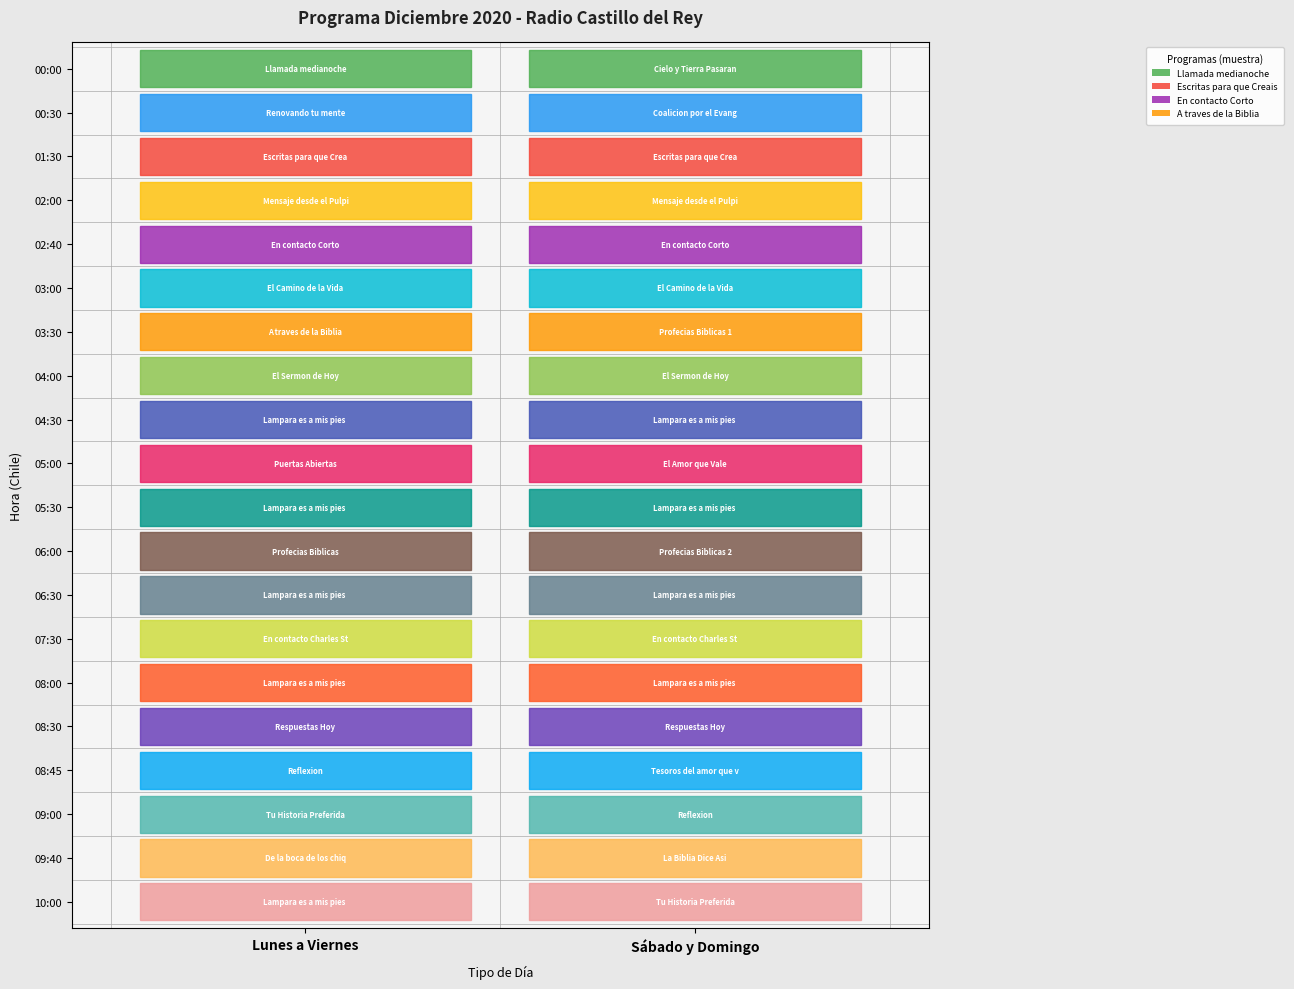

The Sabado y Domingo series shows 24 at 15. True or false?

False